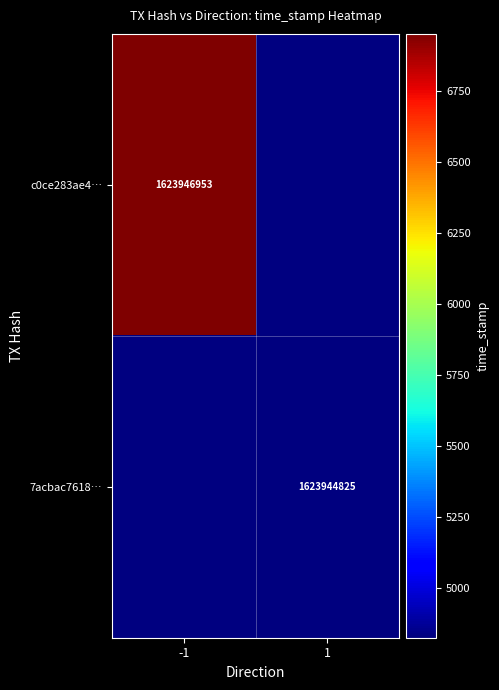

Which category has the highest value across all series?

-1